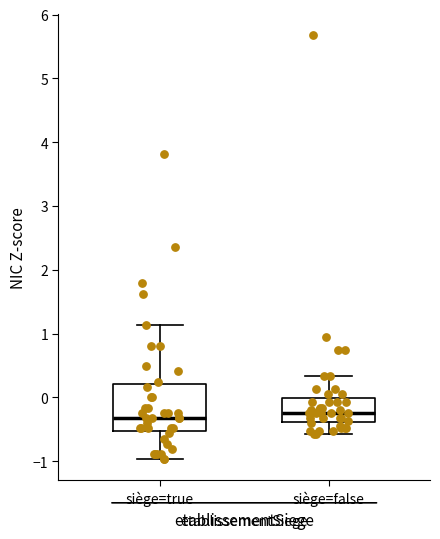

Where does the lower whisker of the box for siège=true end on the y-axis? The values are not printed on the chart, so give them approximately, as read against the axis.

-1.0